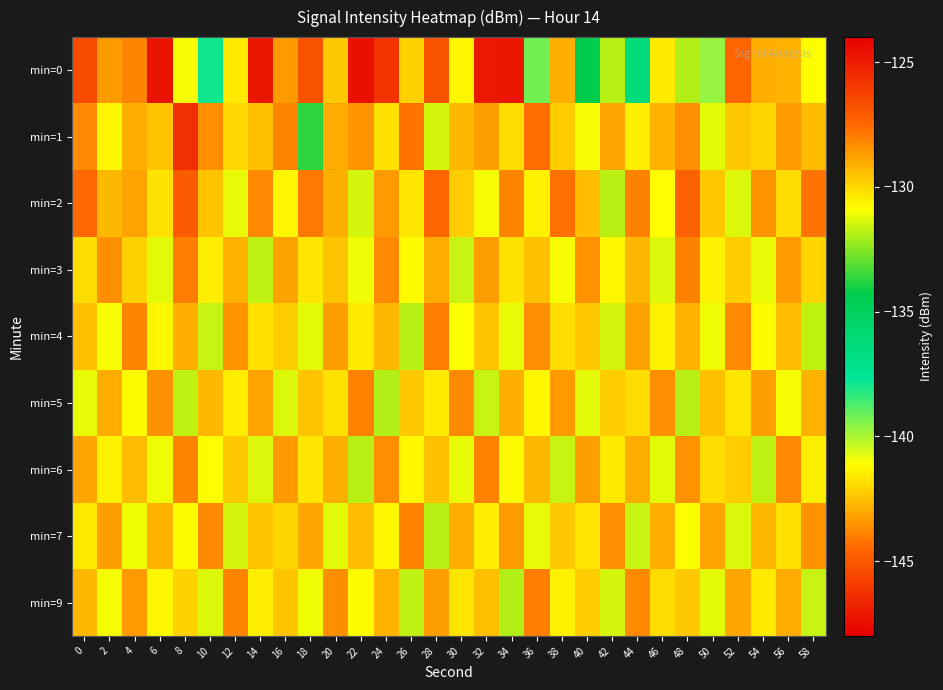

Which series has the largest range (max minus min)?

min=0